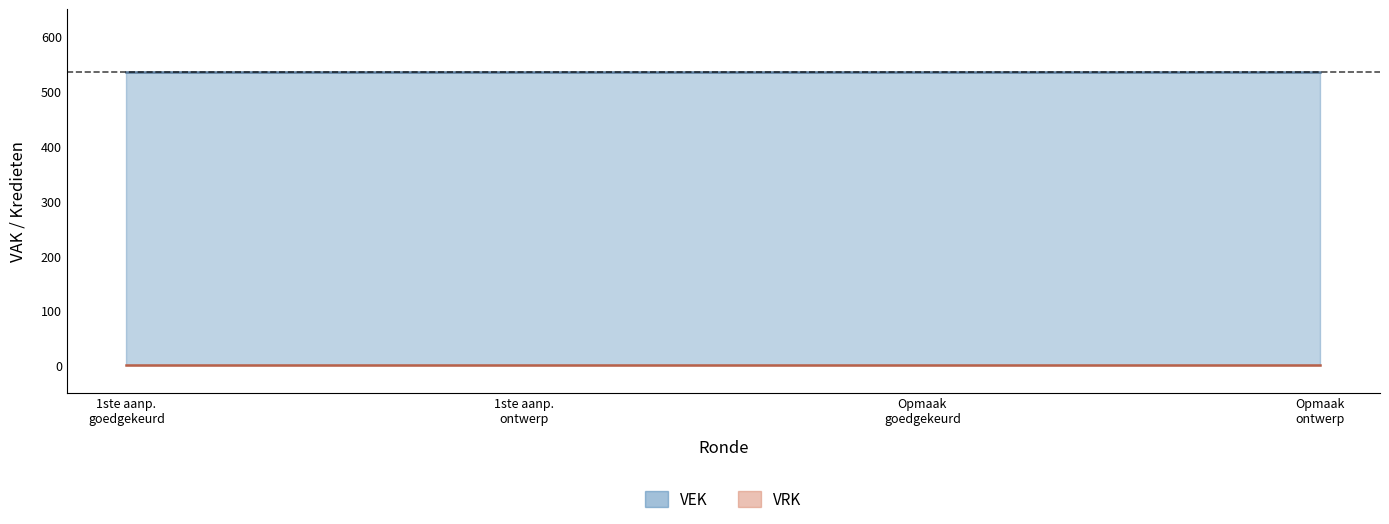

Is the value of VEK at 2023 1ste aanpassing – ontwerp greater than the value of VRK at 2023 1ste aanpassing – goedgekeurd?

Yes